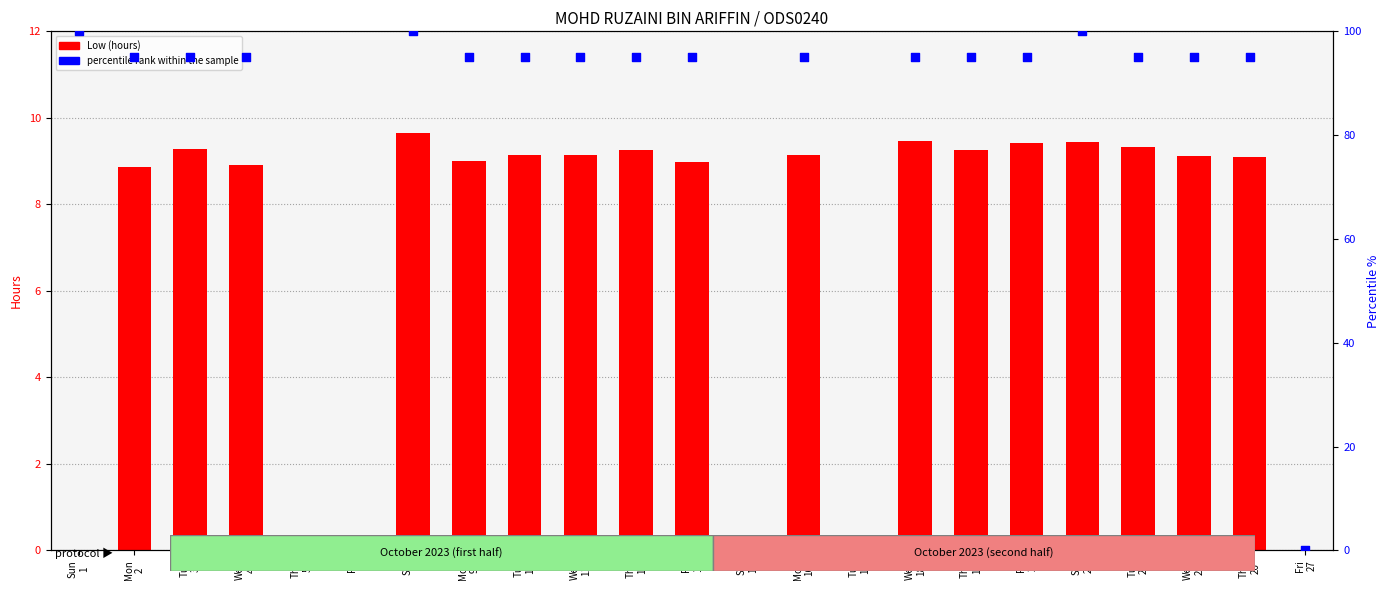

Which series has the largest total across all categories?

percentile rank